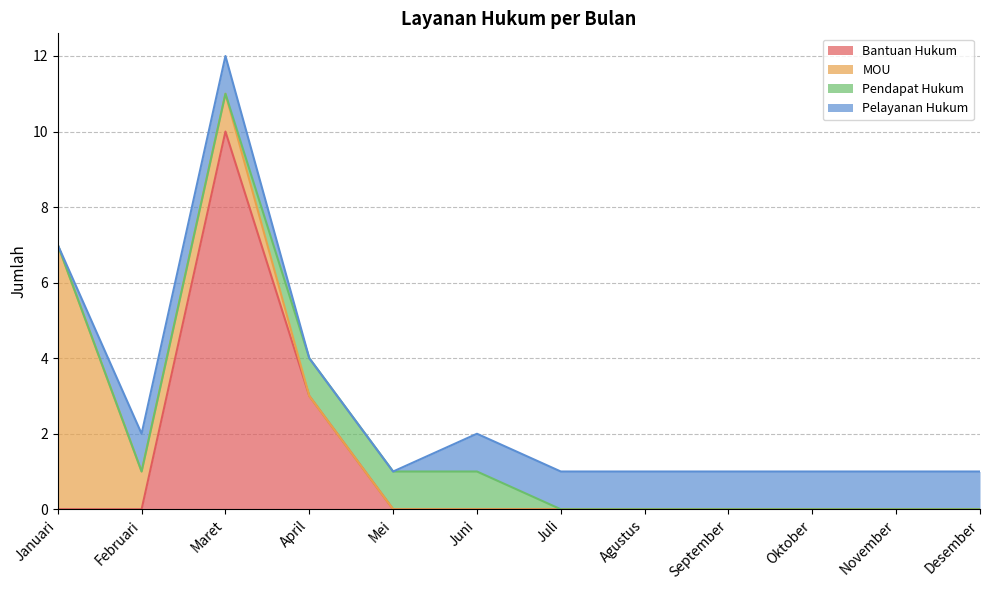

Between which two adjacent categories do Bantuan Hukum and Pelayanan Hukum first intersect?

Februari and Maret